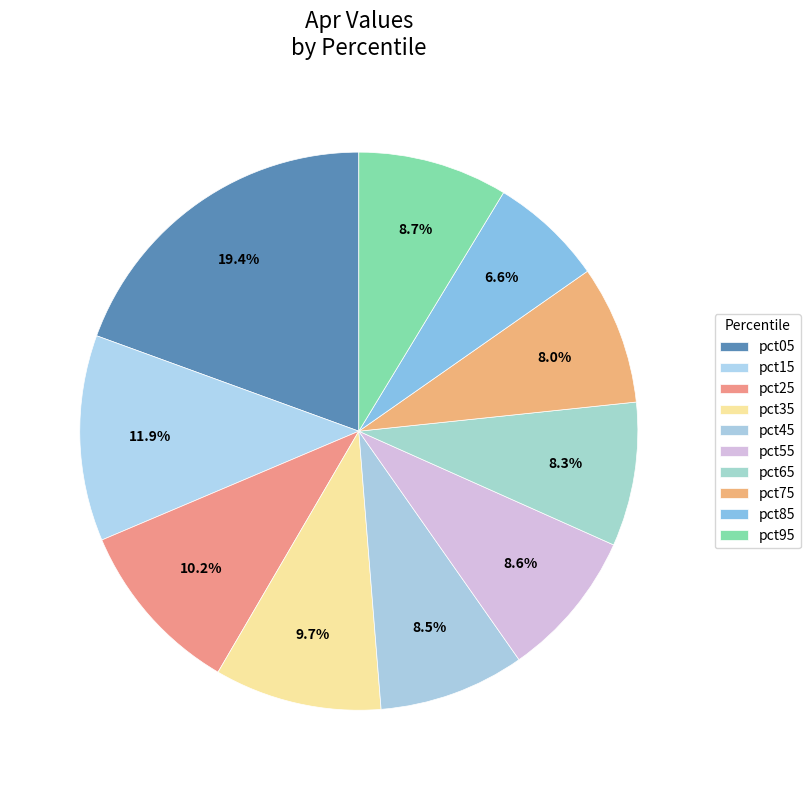

To the nearest percent, what is the average slice percentage?

10%